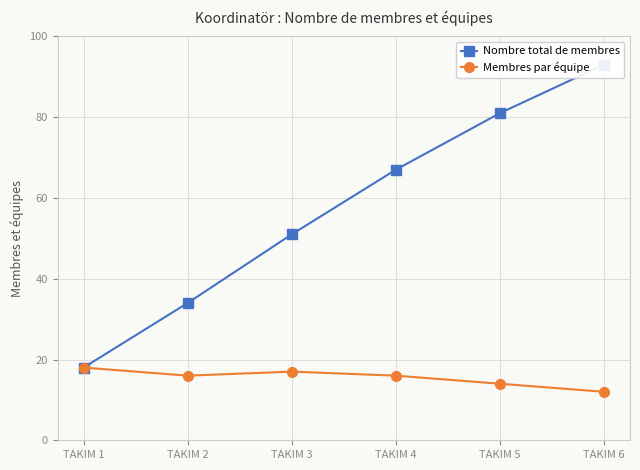

What is the value of the Membres par équipe point at the 5th from the left?

14